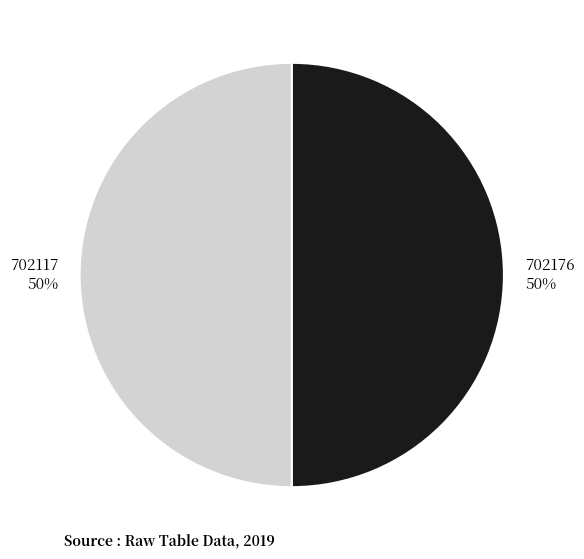

The 702176 slice represents 50% of the pie. True or false?

True